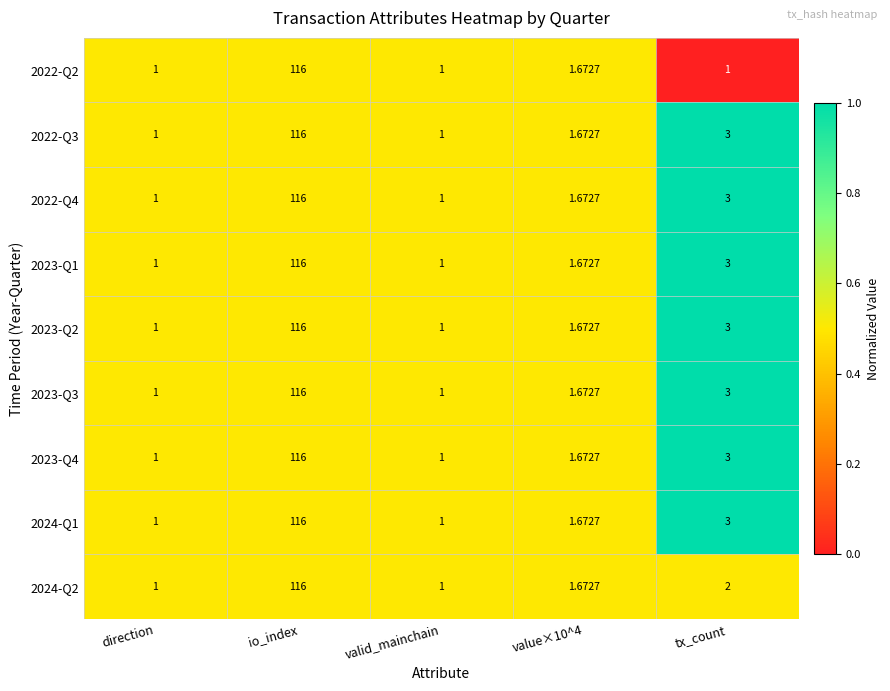

Which category has the highest value across all series?

io_index